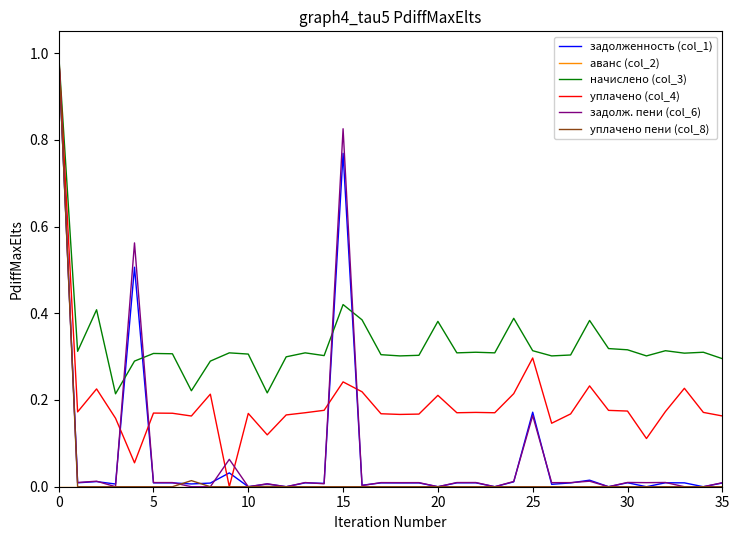

Which series has the largest total across all categories?

начислено (col_3)